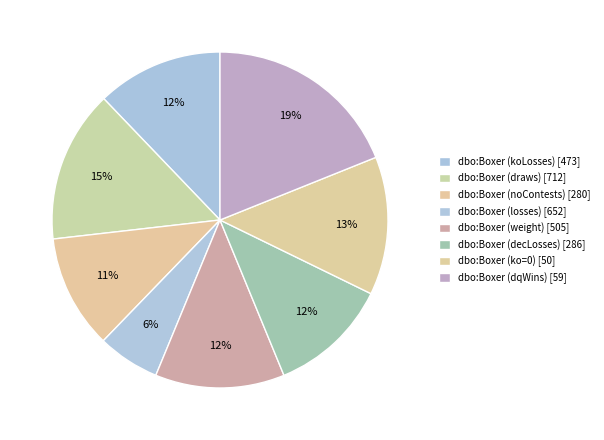

How many slices are in this pie chart?

8